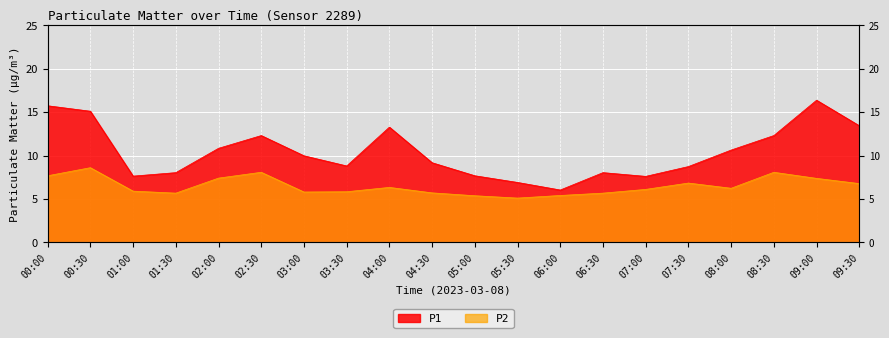

Rank the series at 07:30 from lowest to highest value.

P2, P1